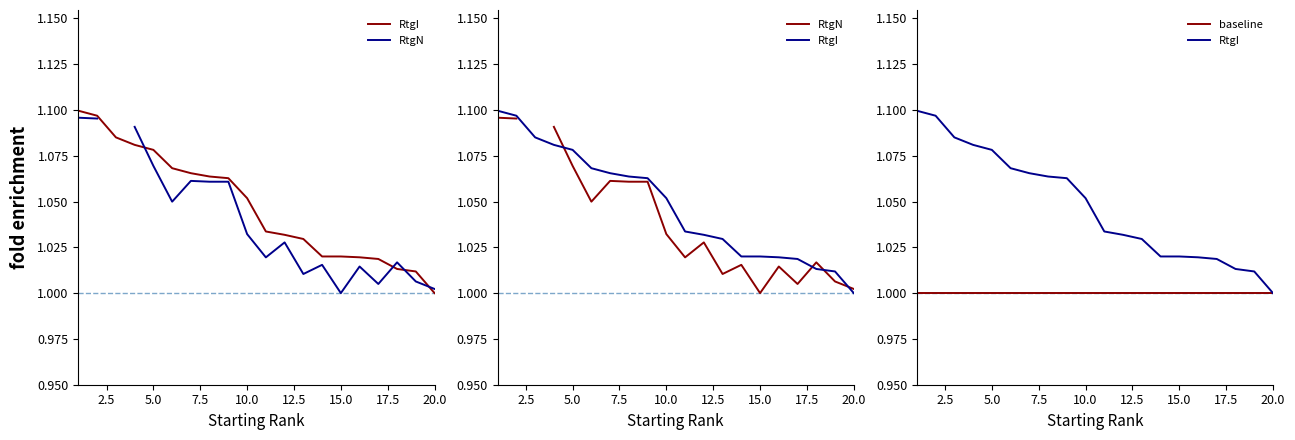

At 15.0, list the series in order from largest to smallest.

RtgI, RtgN, baseline